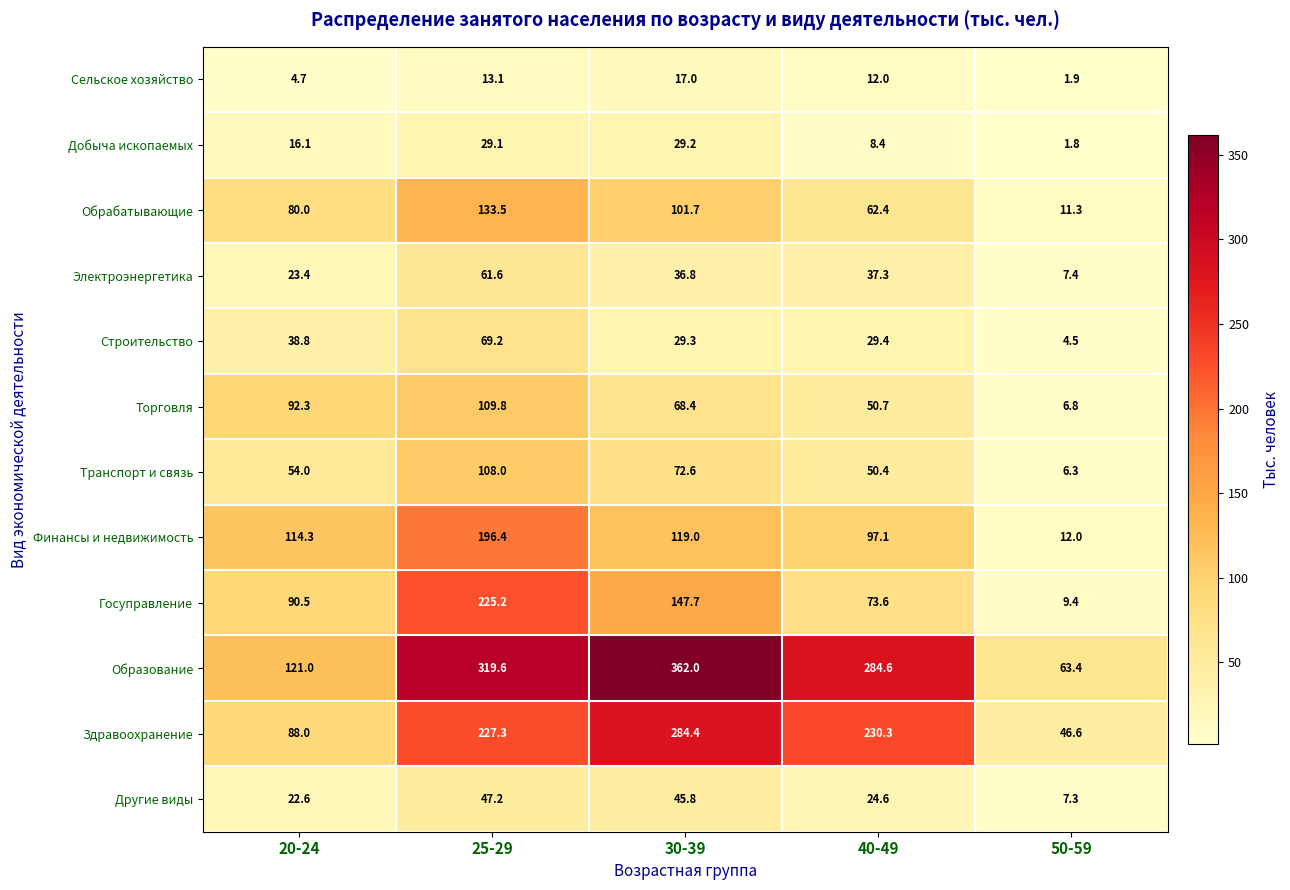

Where does the Здравоохранение series first go above 227?

25-29